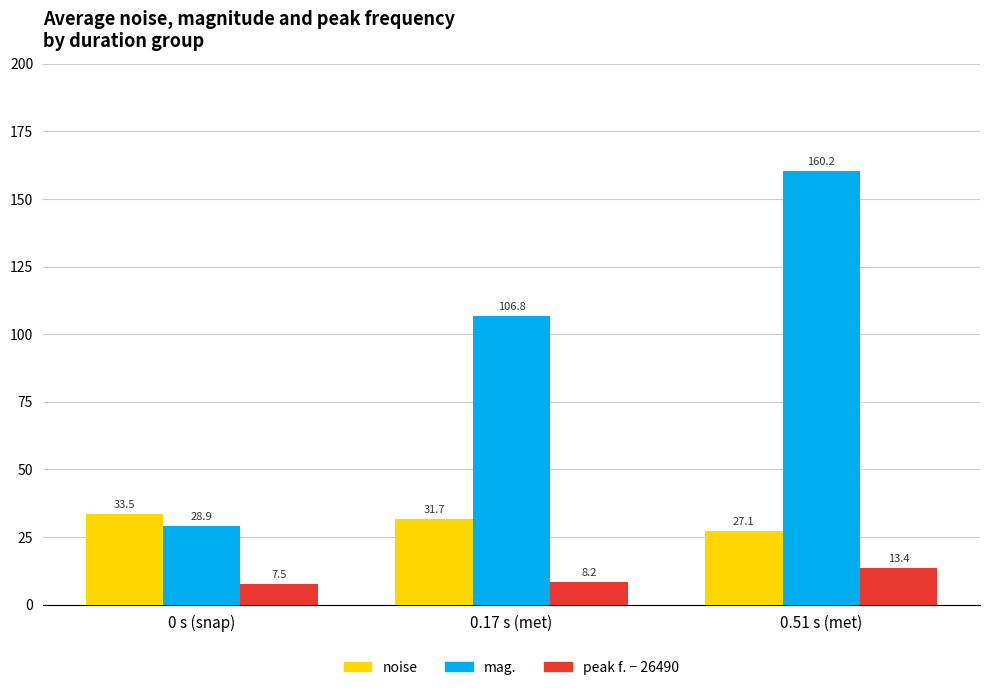

At 0.51 s (met), list the series in order from largest to smallest.

mag., noise, peak f. − 26490